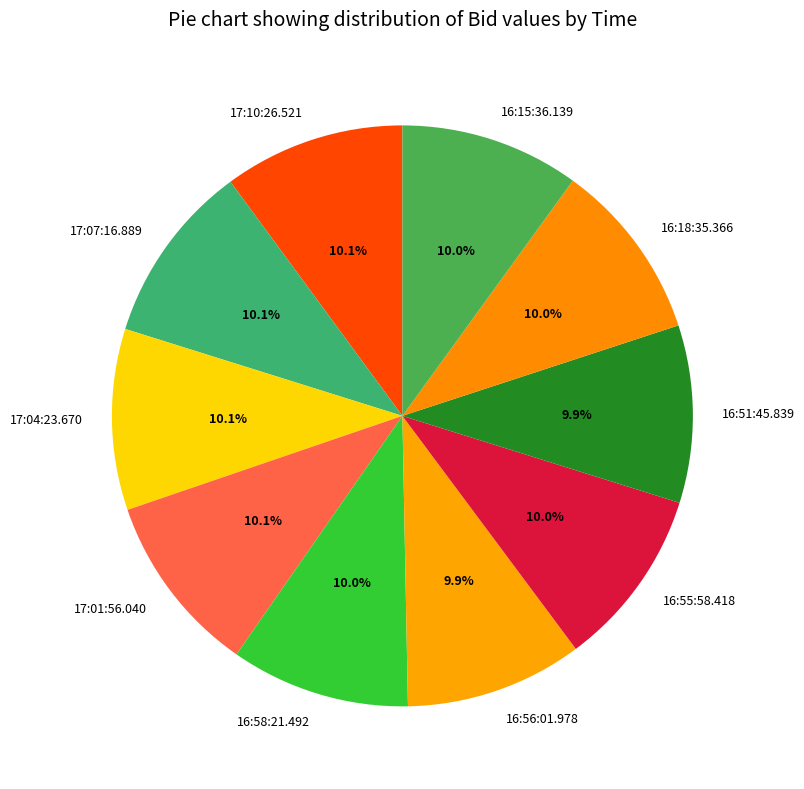

How much of the chart is everything except 16:58:21.492?

90.0%